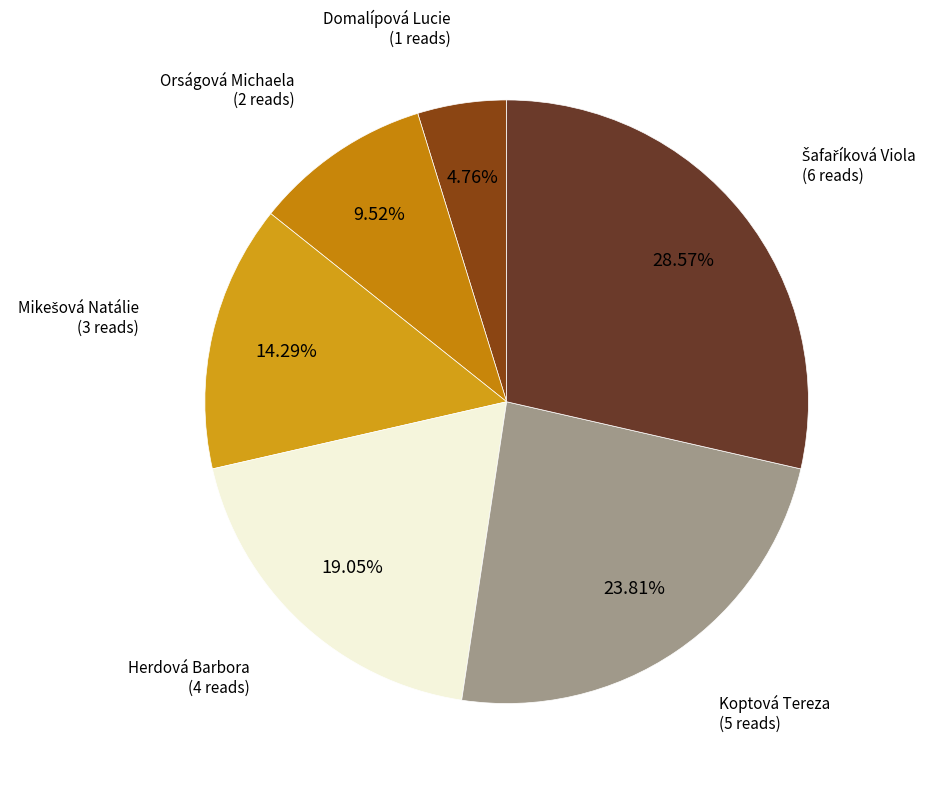

Count the number of slices in the pie.

6